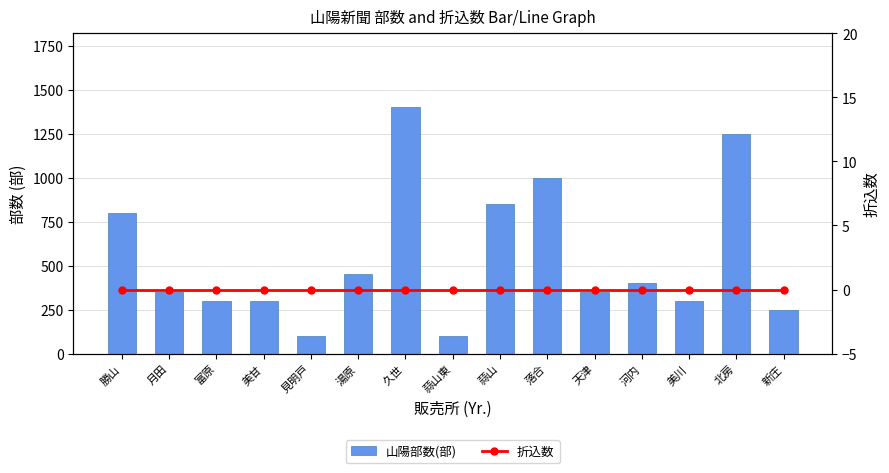

Which series has the largest total across all categories?

山陽部数(部)